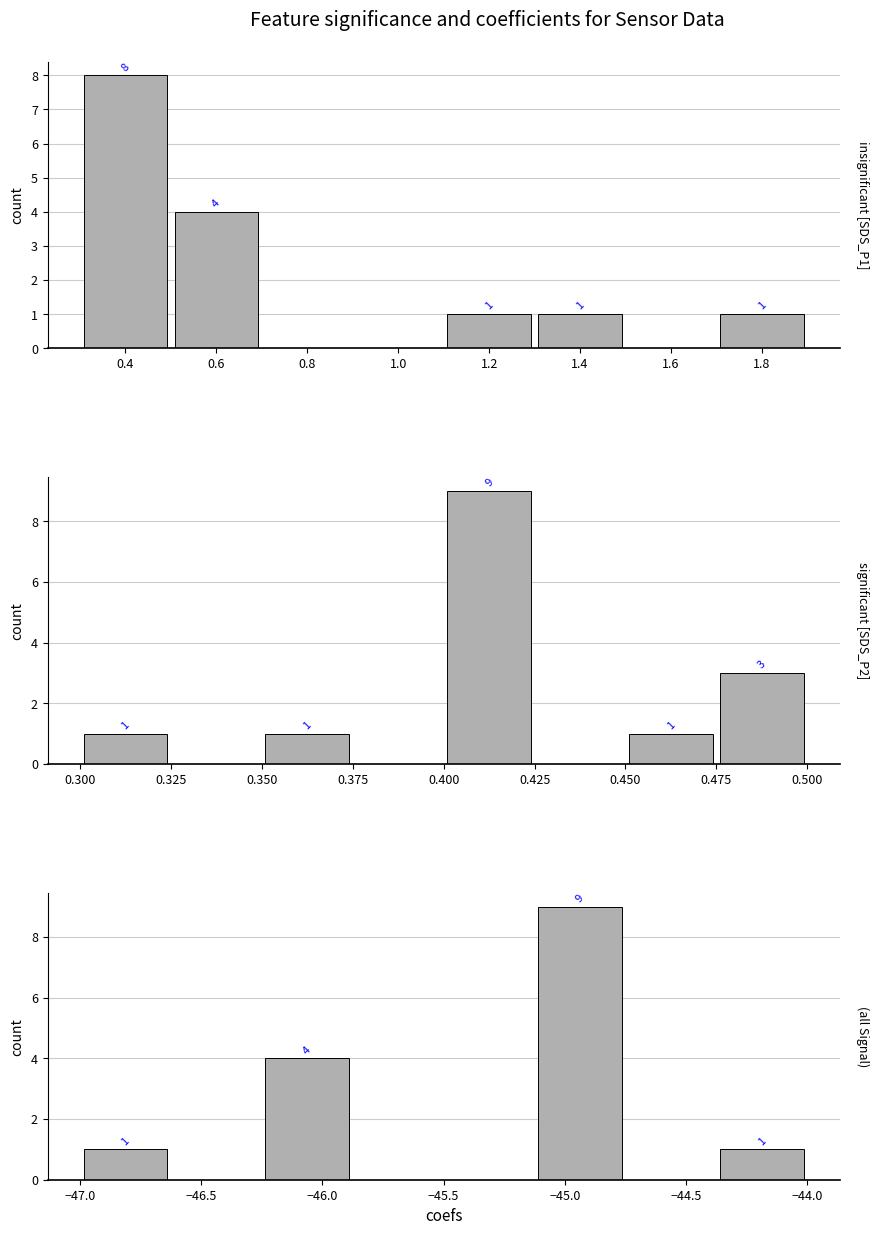

What is the average value of the significant [SDS_P2] series?

2